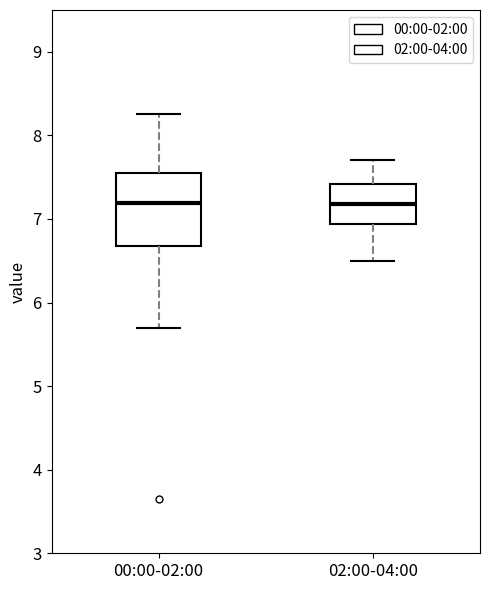

Reading left to right, transcribe this box plot: for each box, give where its median line is, the range the box spans, and where its two whiskers end, as read against the y-axis. The values are not printed on the chart, so give them approximately, as read against the axis.

00:00-02:00: median 7.2, box 6.7 to 7.6, whiskers 5.7 to 8.3
02:00-04:00: median 7.2, box 6.9 to 7.4, whiskers 6.5 to 7.7